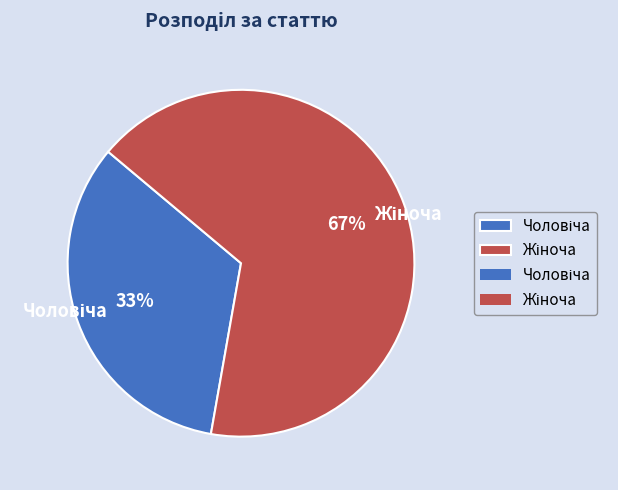

Is there a majority slice in this chart?

Yes